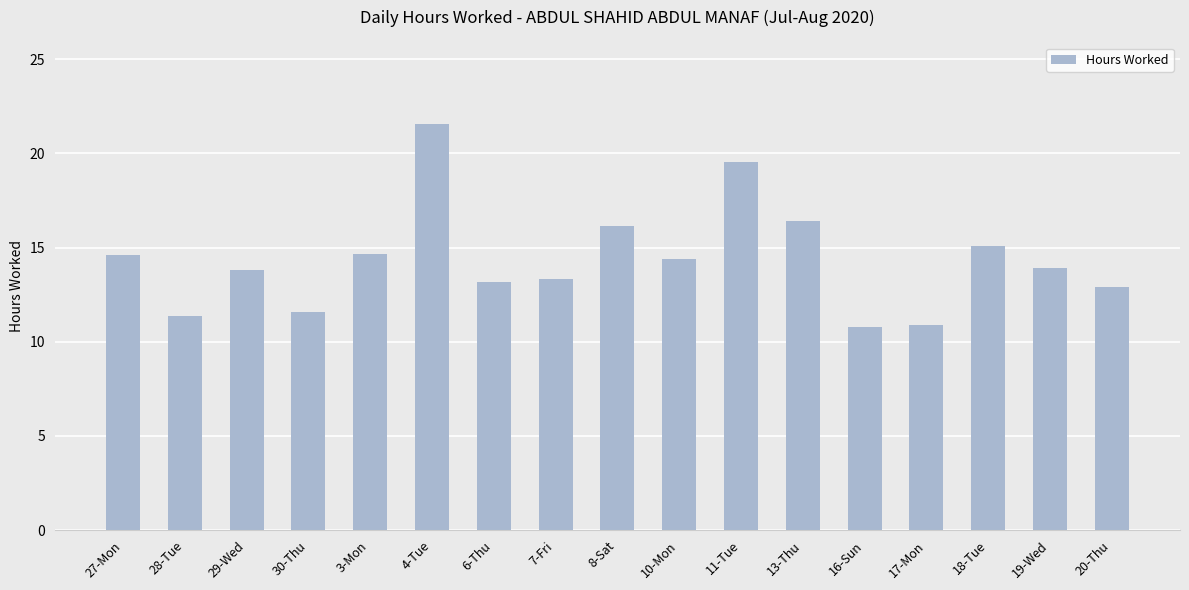

Between 27-Mon and 19-Wed, which is larger?

27-Mon